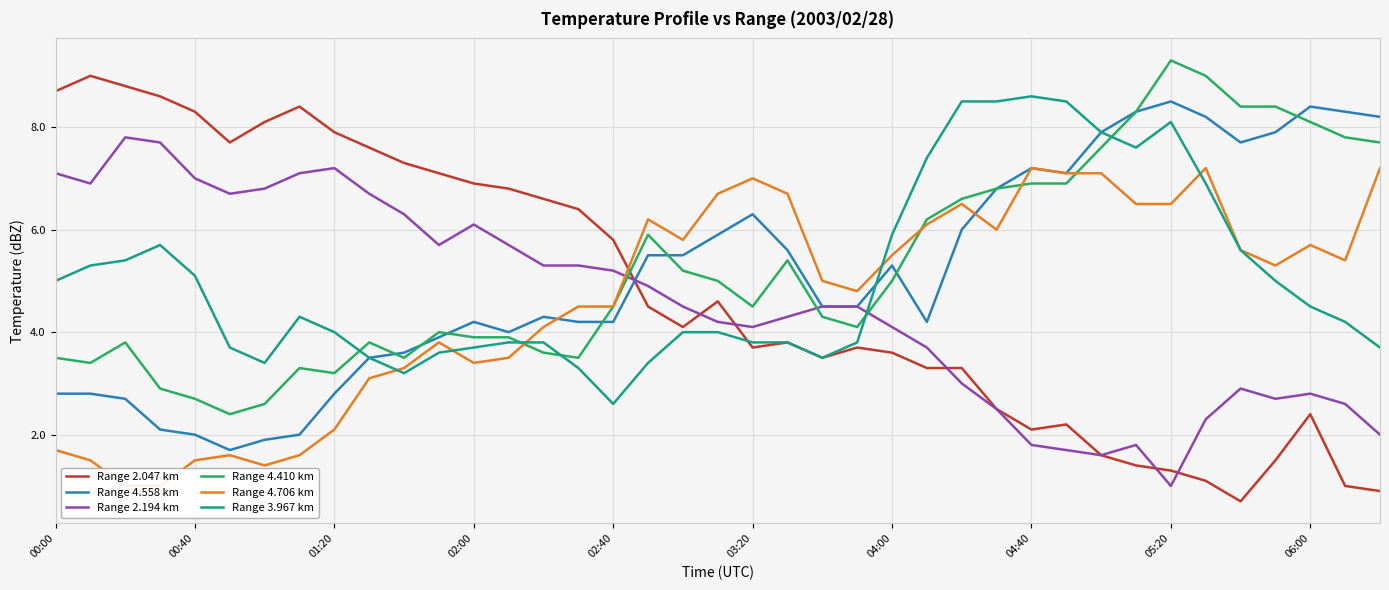

What is the sum of the Range 2.047 km values at 11 and 21?

10.9